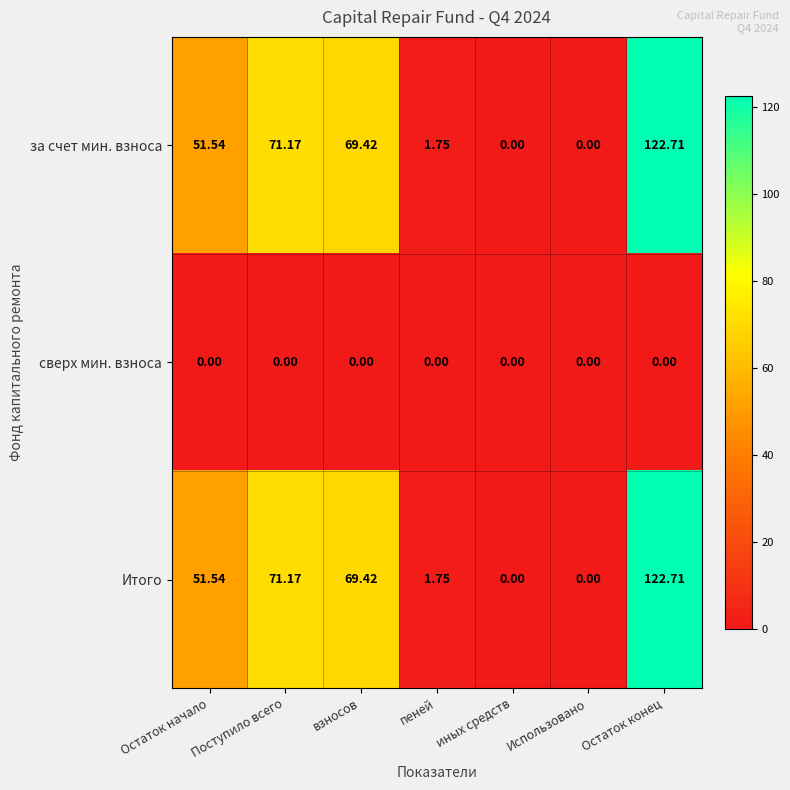

Where does the Итого series first go above 51?

Остаток начало